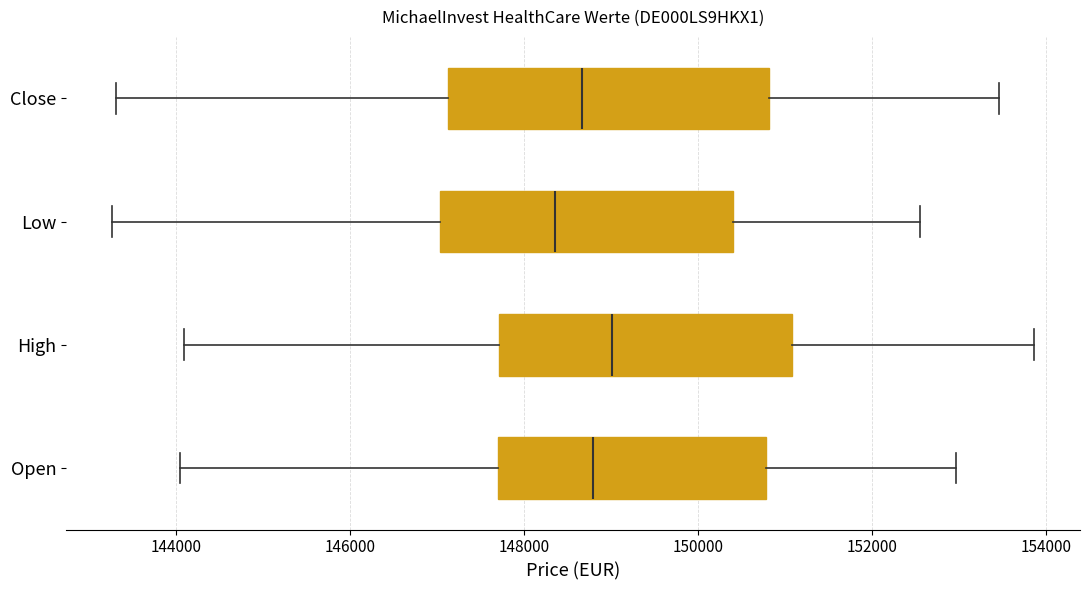

Where is the left edge of the box for High on the x-axis? The values are not printed on the chart, so give them approximately, as read against the axis.

147800